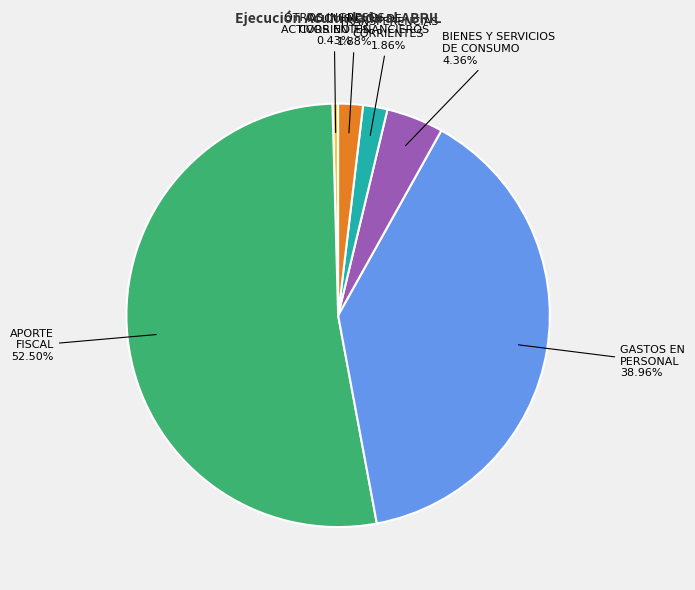

Is there any slice that represents more than half of the pie?

Yes